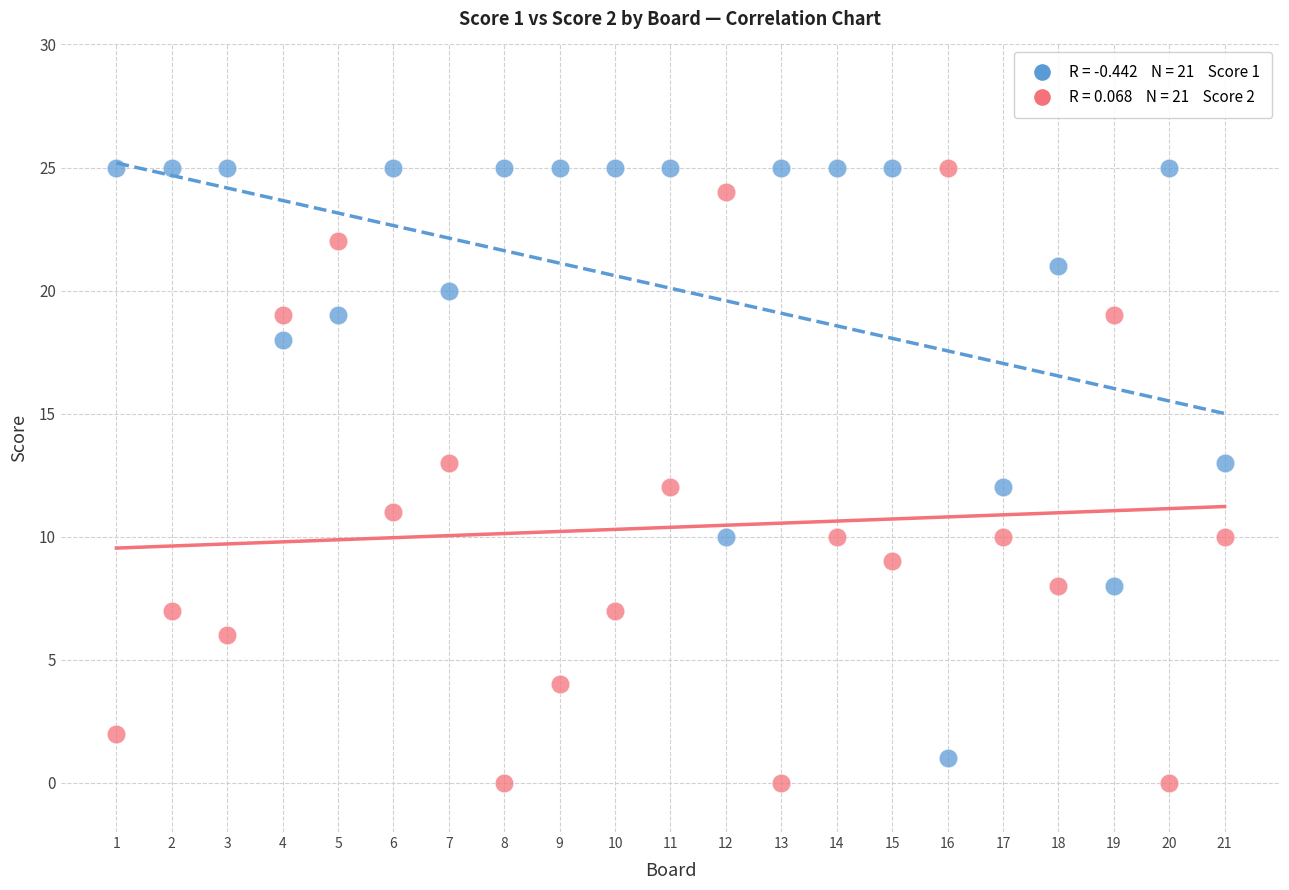

Across all data points, what is the range of Y values (max minus min)?

25